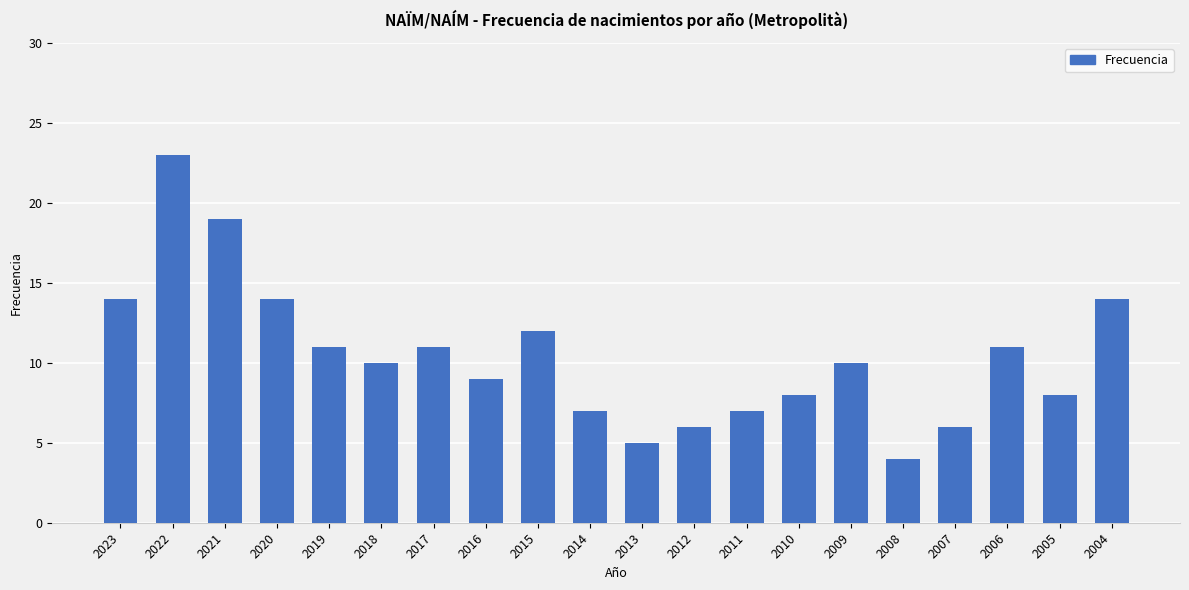

Which has a higher value, 2010 or 2013?

2010